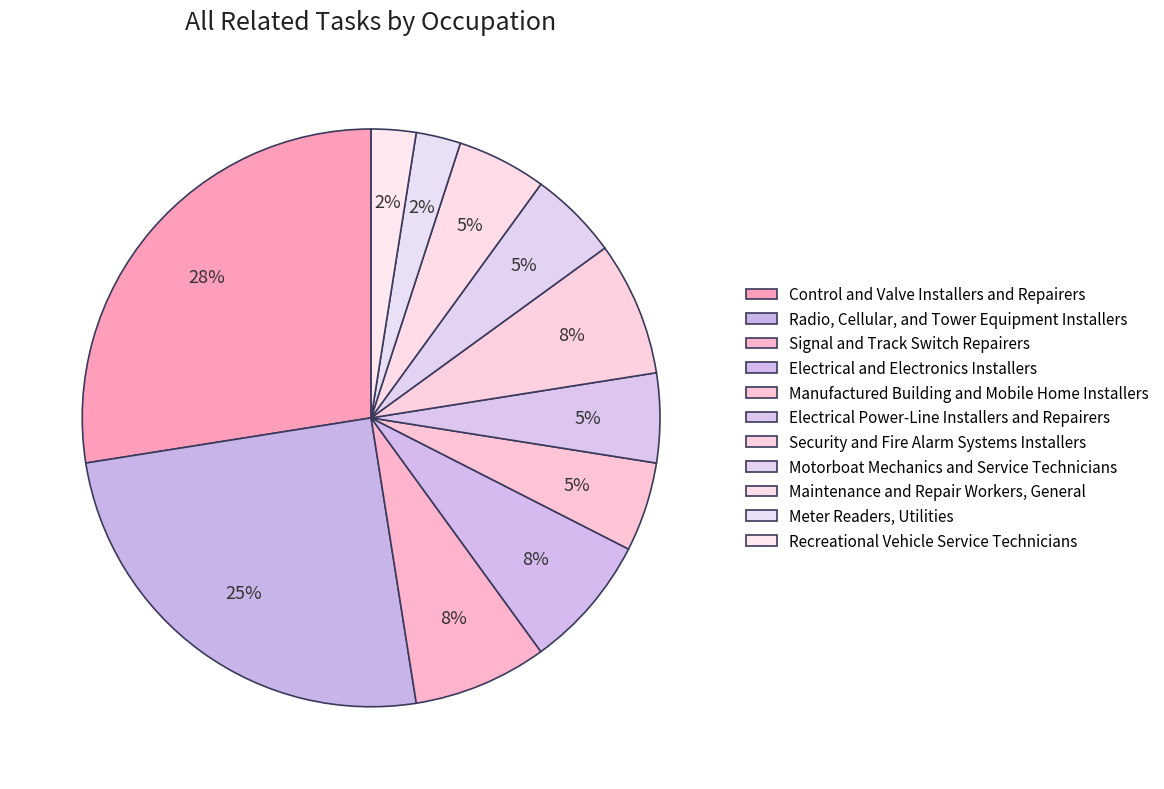

Does Radio, Cellular, and Tower Equipment Installers represent more than half of the total?

No